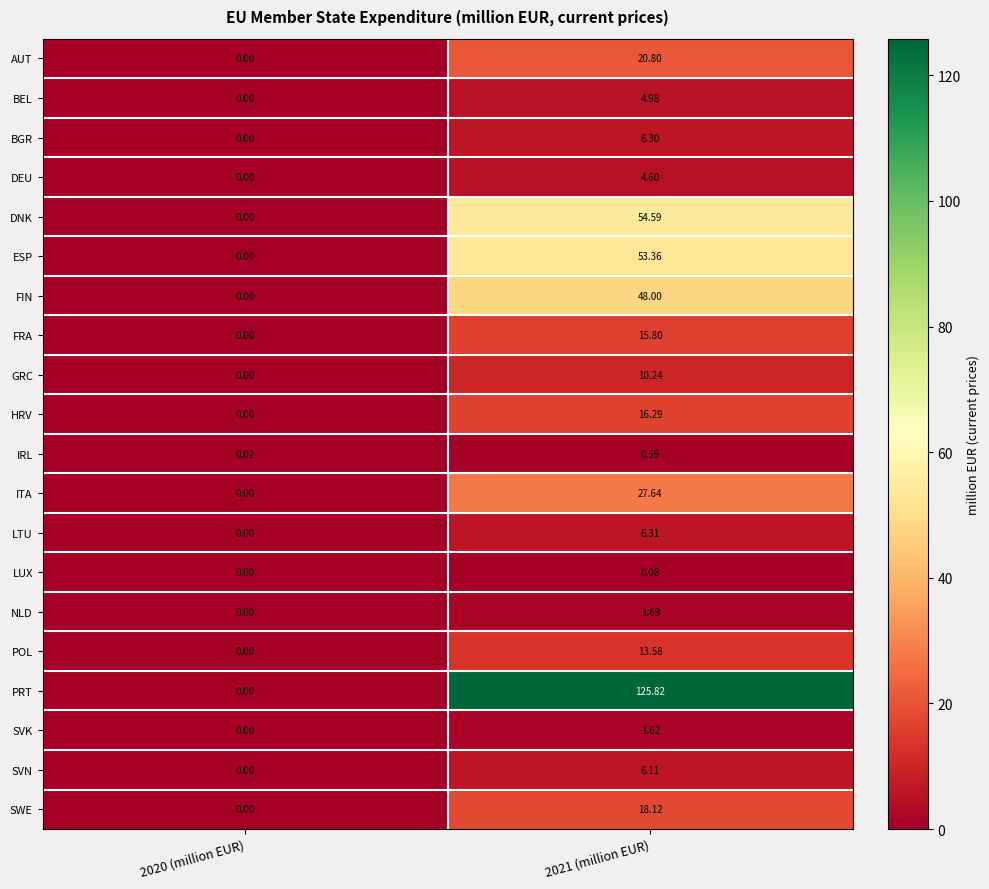

How many data points in NLD are above 1?

1